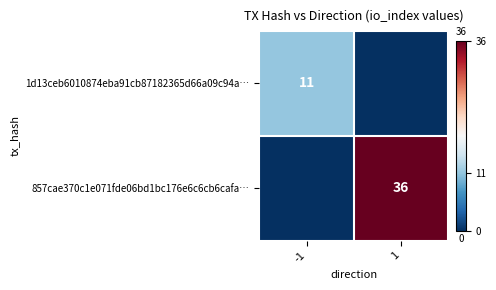

Is the value of 857cae370c1e071fde06bd1bc176e6c6cb6cafa… at 1 greater than the value of 1d13ceb6010874eba91cb87182365d66a09c94a… at -1?

Yes